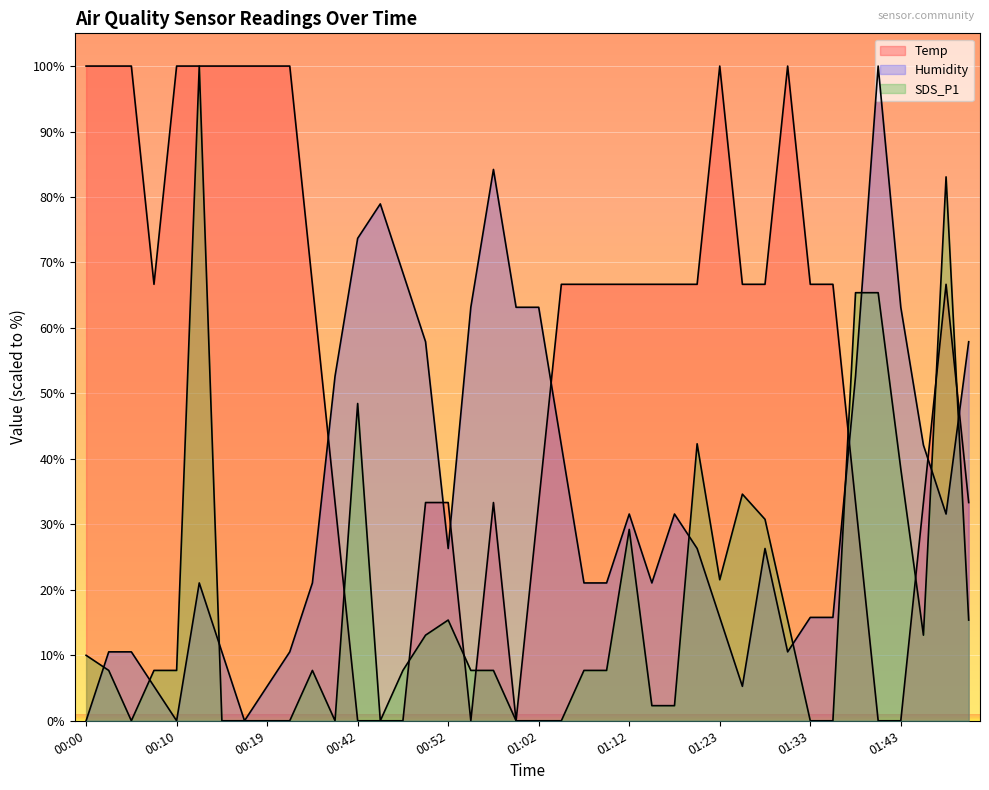

How many times do Temp and SDS_P1 cross each other?

8